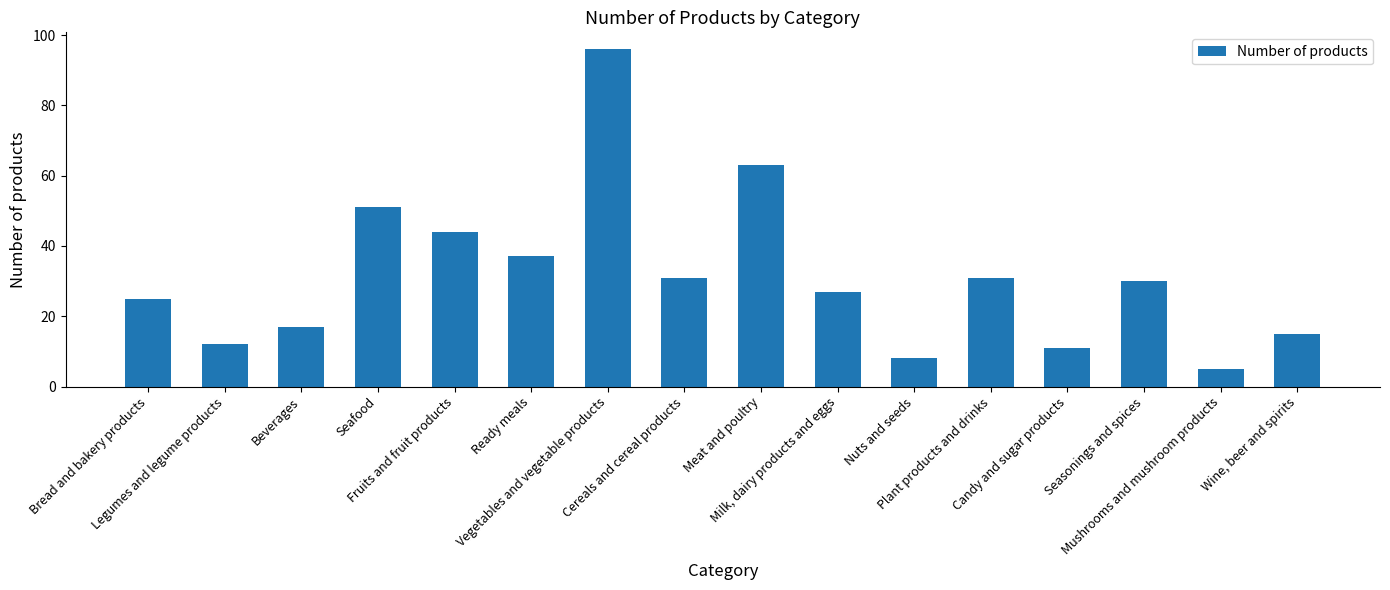

What is the sum of all values?

503